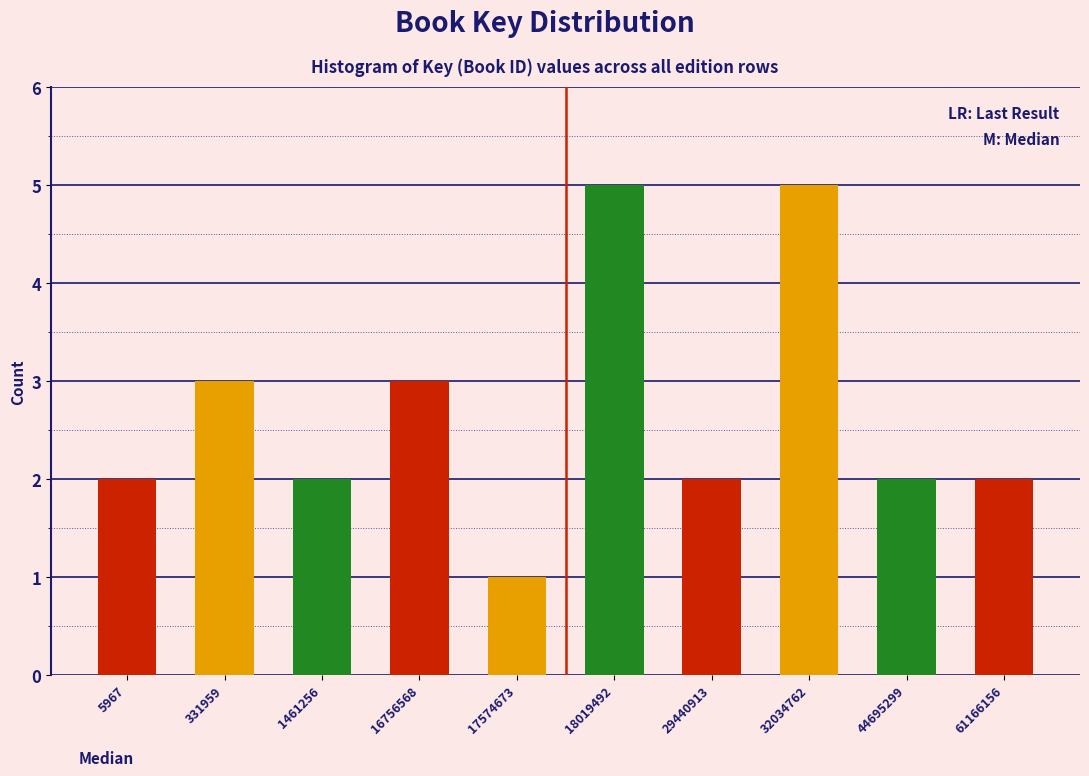

Reading left to right, what are all the values shown in this chart?

5967=2	331959=3	1461256=2	16756568=3	17574673=1	18019492=5	29440913=2	32034762=5	44695299=2	61166156=2